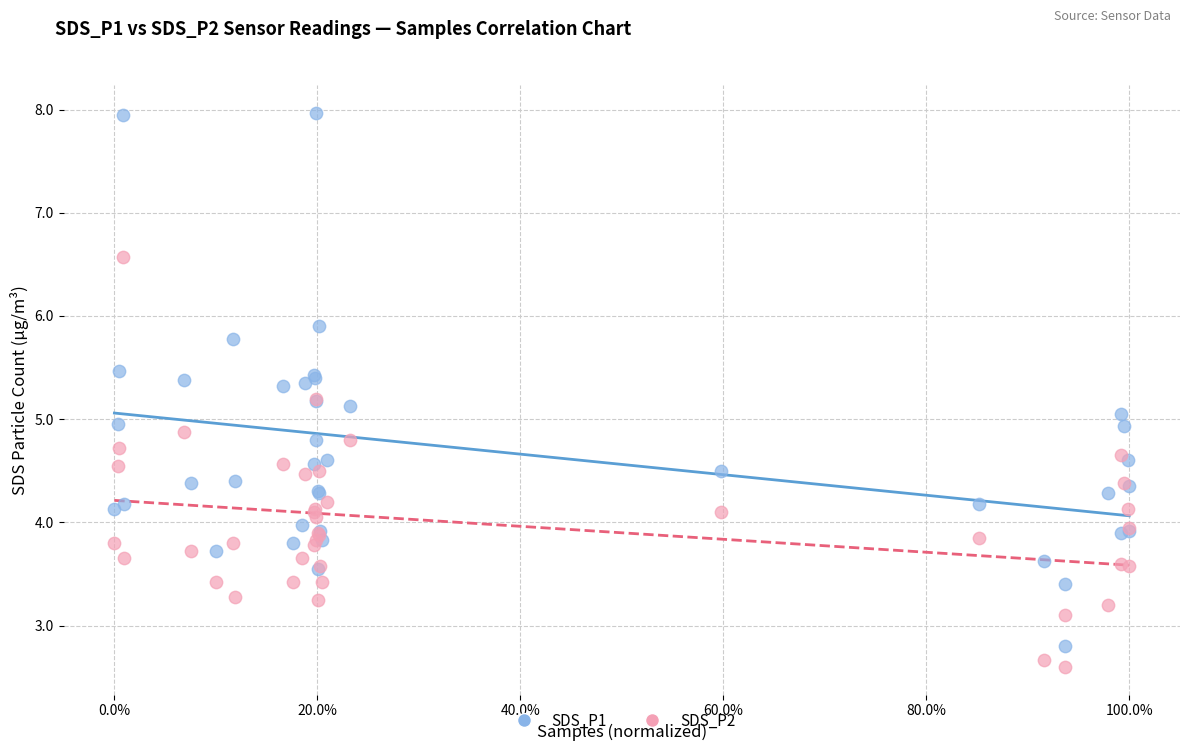

What are all the series names shown in the legend?

SDS_P1, SDS_P2